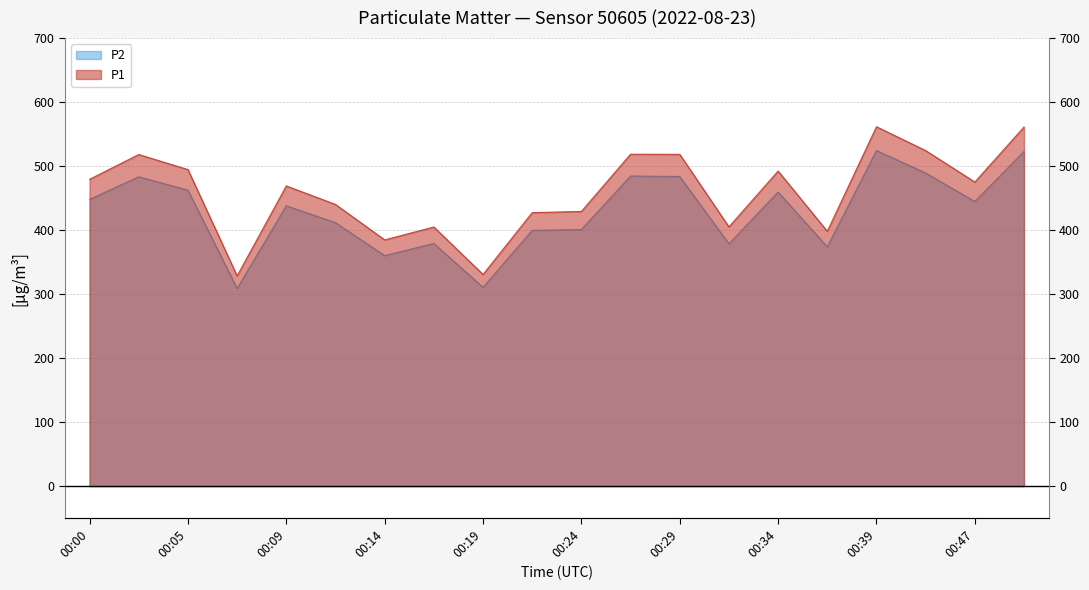

Between 00:02 and 00:07, which is larger?

00:02